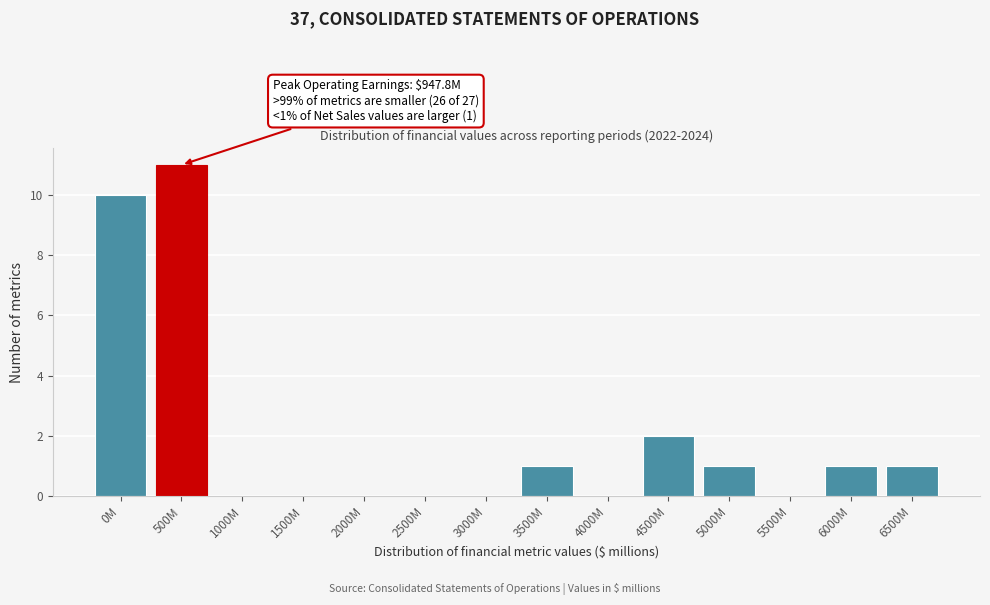

Reading left to right, what are all the values shown in this chart?

0M=10	500M=11	1000M=0	1500M=0	2000M=0	2500M=0	3000M=0	3500M=1	4000M=0	4500M=2	5000M=1	5500M=0	6000M=1	6500M=1